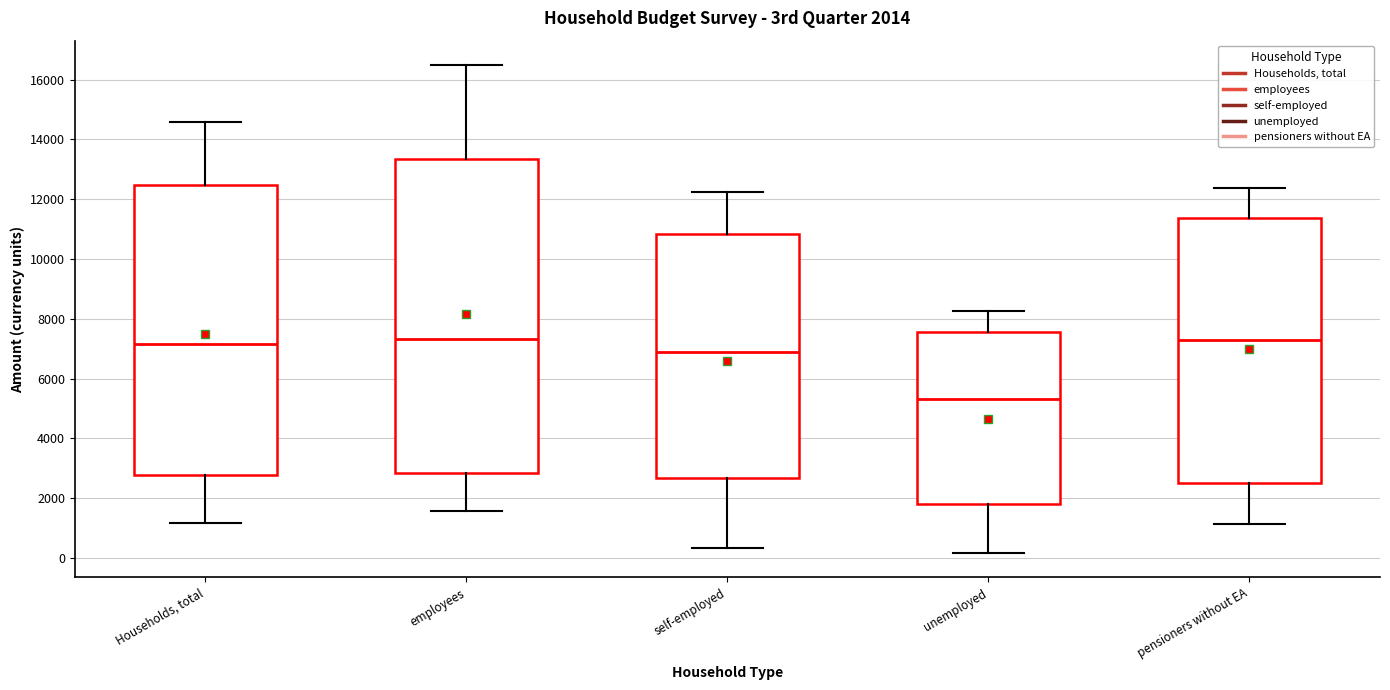

Comparing the boxes themselves (not the whiskers), which one is the tallest?

employees